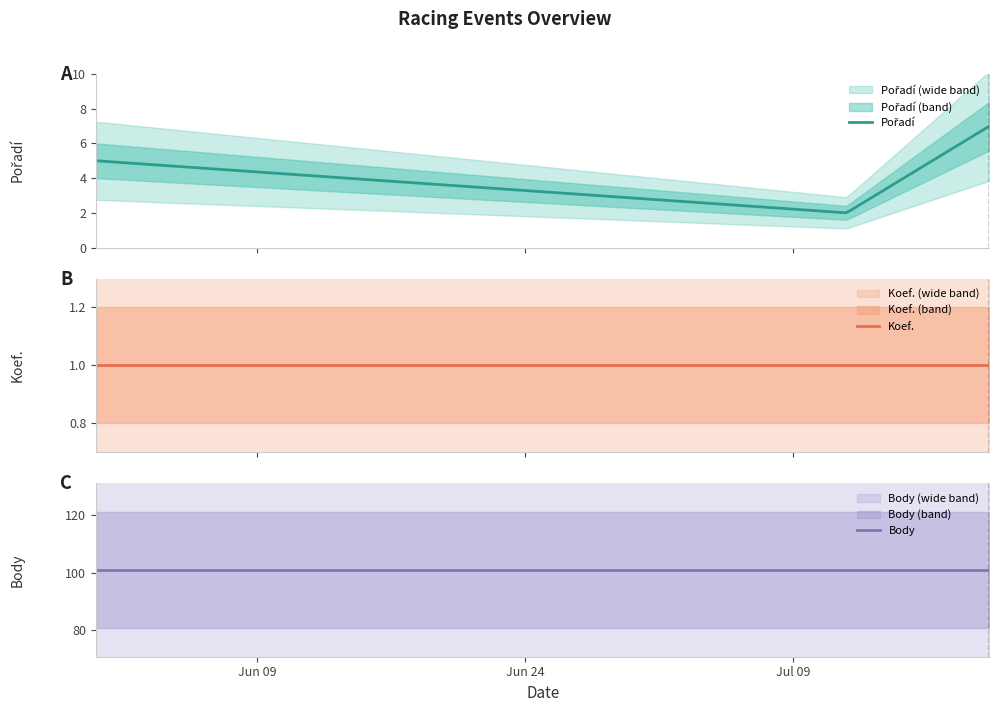

What value does the Pořadí series have at 2014-07-12?

2